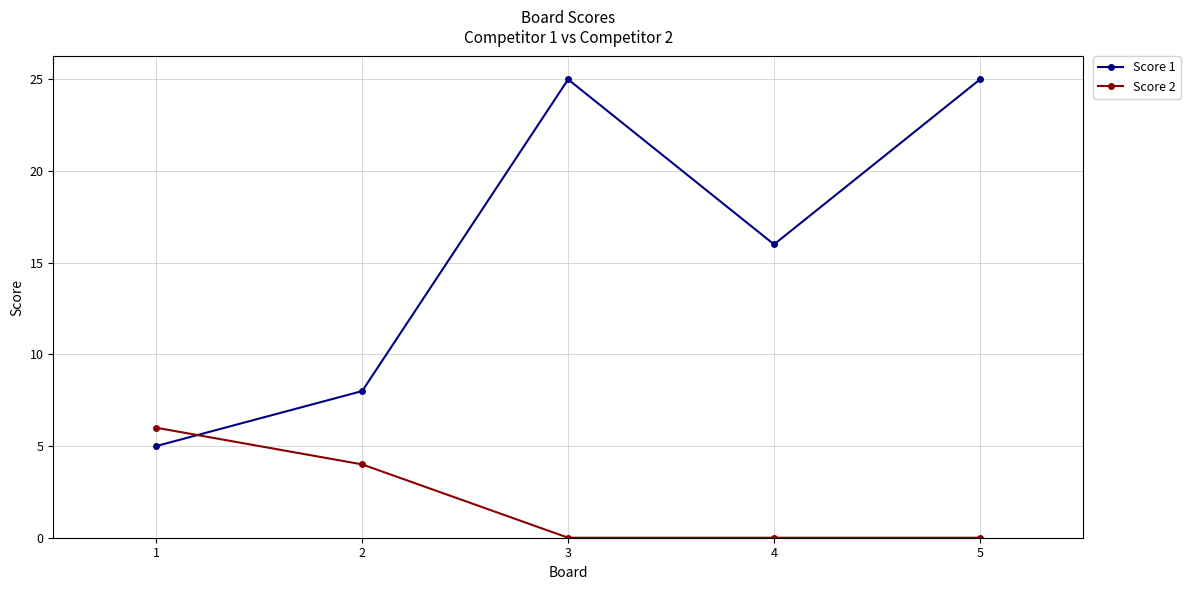

What are all the series names shown in the legend?

Score 1, Score 2